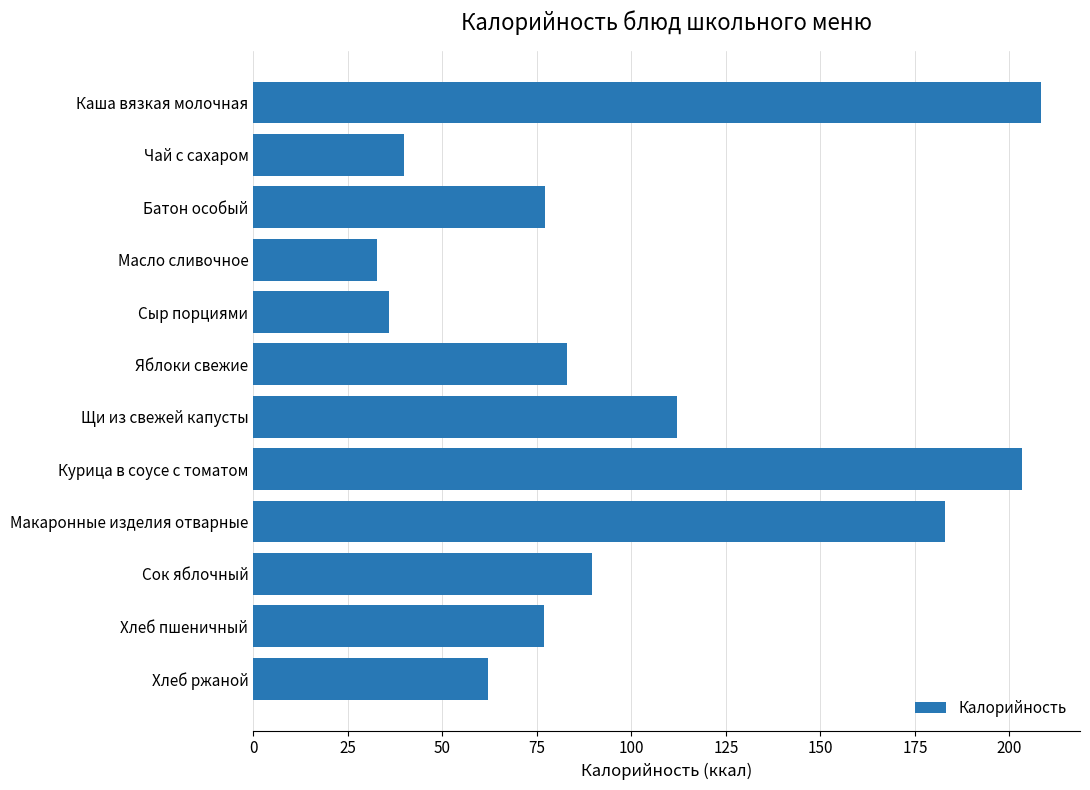

What is the change in value from Сок яблочный to Хлеб пшеничный?

-12.6